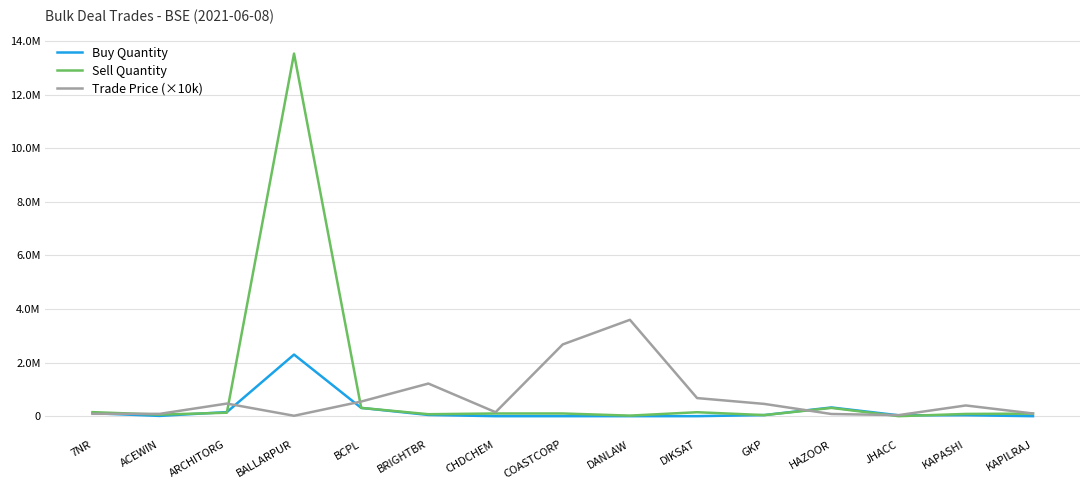

True or false: Buy Quantity has a value of 15736.3 at KAPASHI.

False